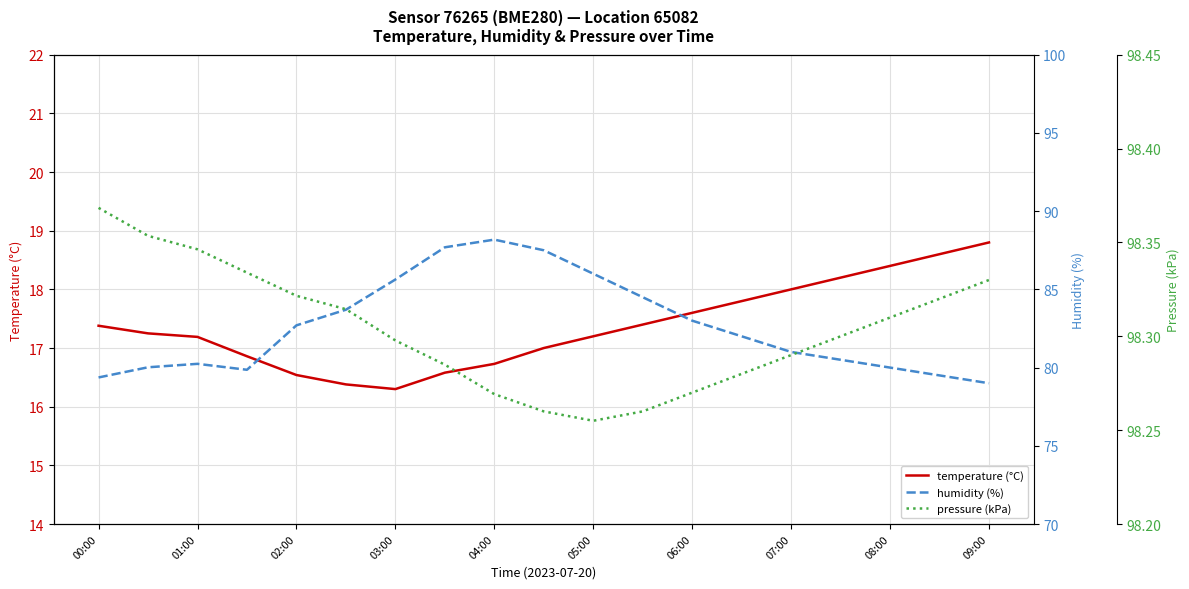

What is the minimum value for pressure (kPa)?

98.3